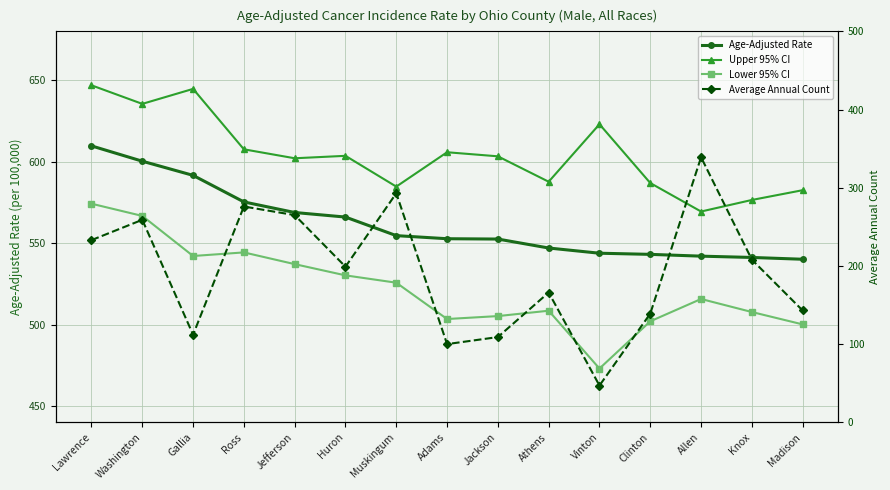

How many values in the Age-Adjusted Rate series are below 552?

6